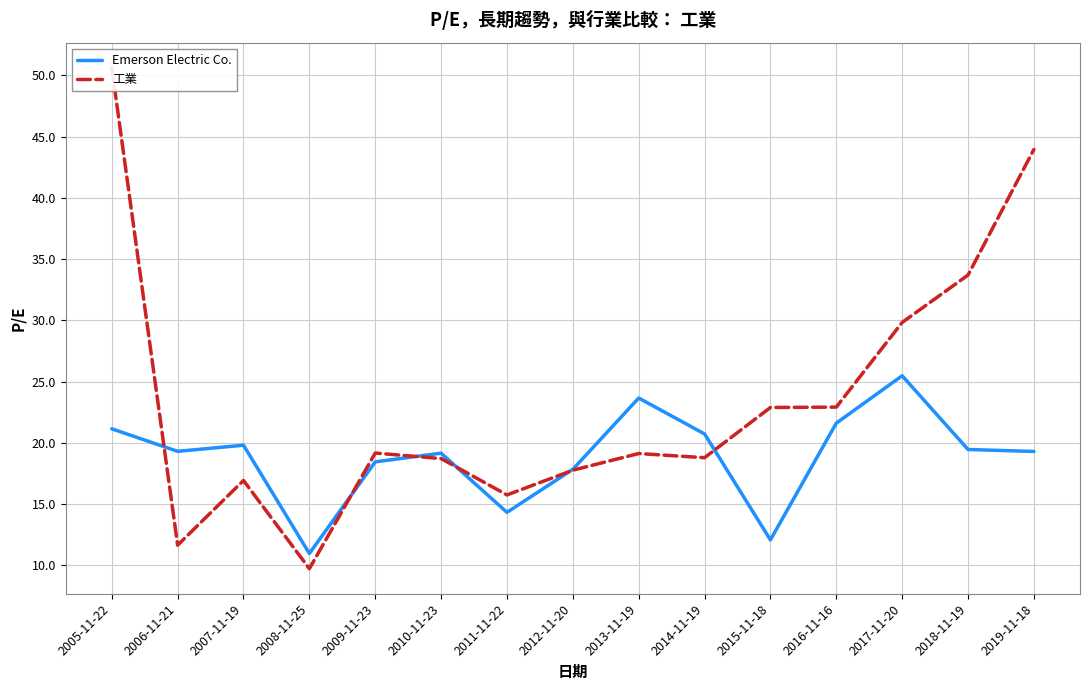

What is the approximate value of Emerson Electric Co. at 2010-11-23?

19.2